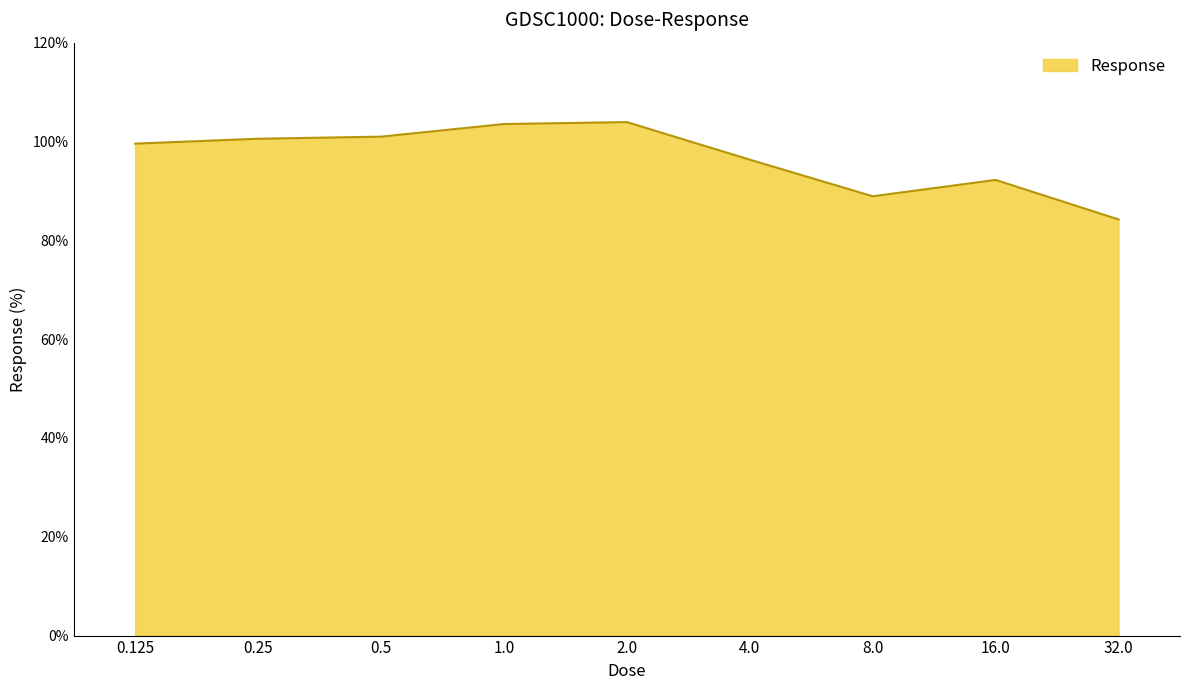

The value at 2.0 is 138.6. True or false?

False